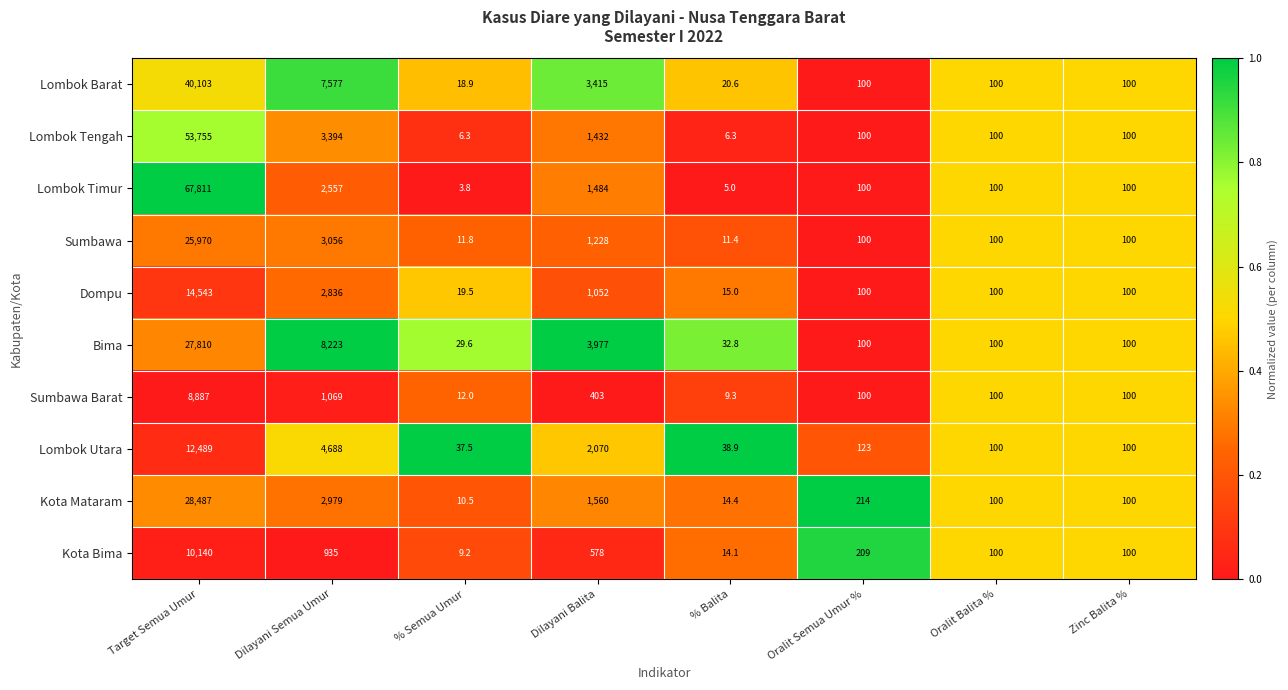

At which category is the sum across all series the highest?

Target Semua Umur